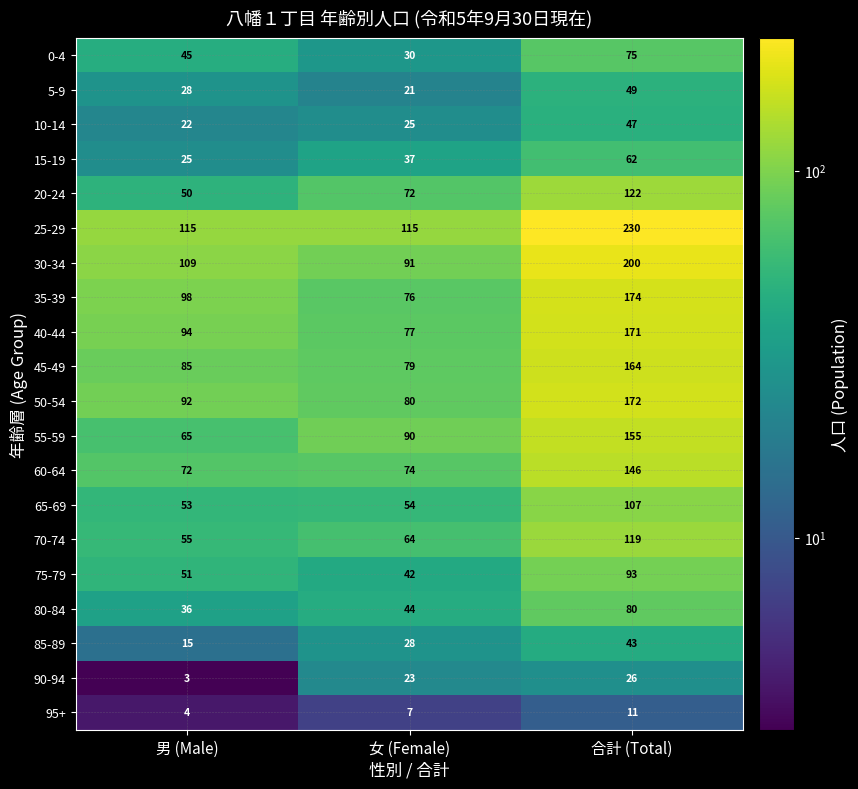

How many values in the 5-9 series are below 28?

1